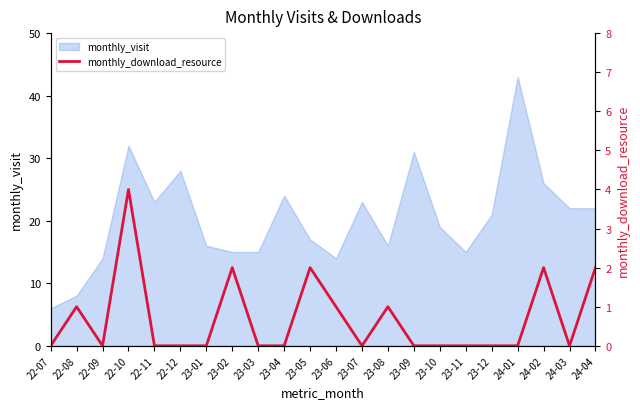

True or false: the data shows 0 at 23-01.

True